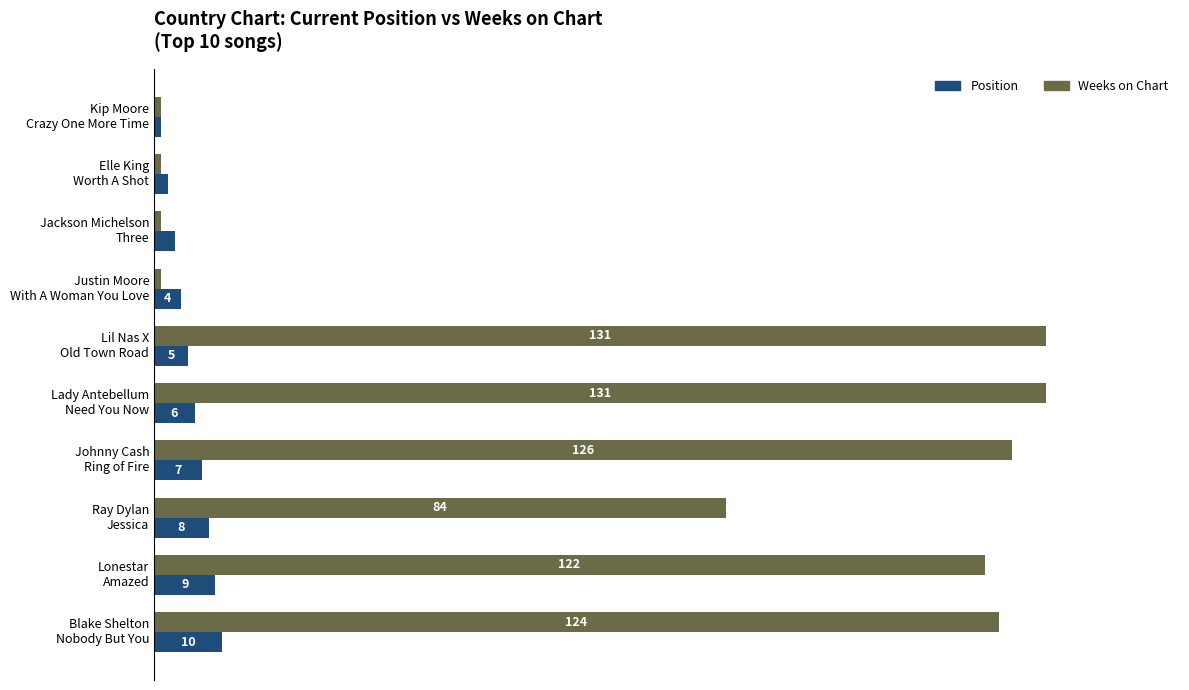

Rank the series by their maximum value, from highest to lowest.

Weeks on Chart, Position